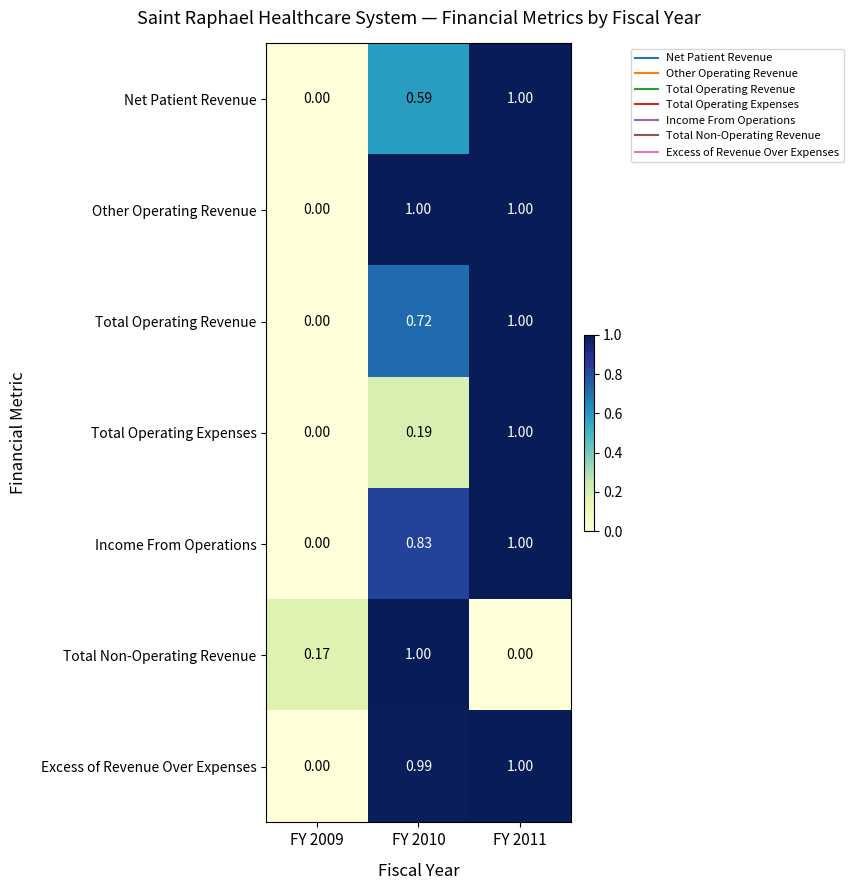

Is the value of Total Non-Operating Revenue at FY 2011 greater than the value of Net Patient Revenue at FY 2010?

No